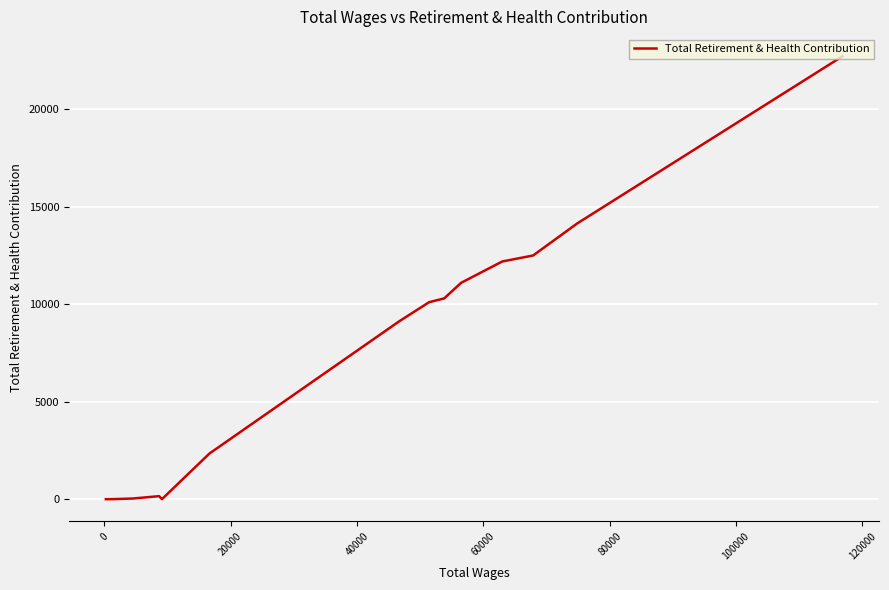

What is the difference between the maximum and minimum values?

22714